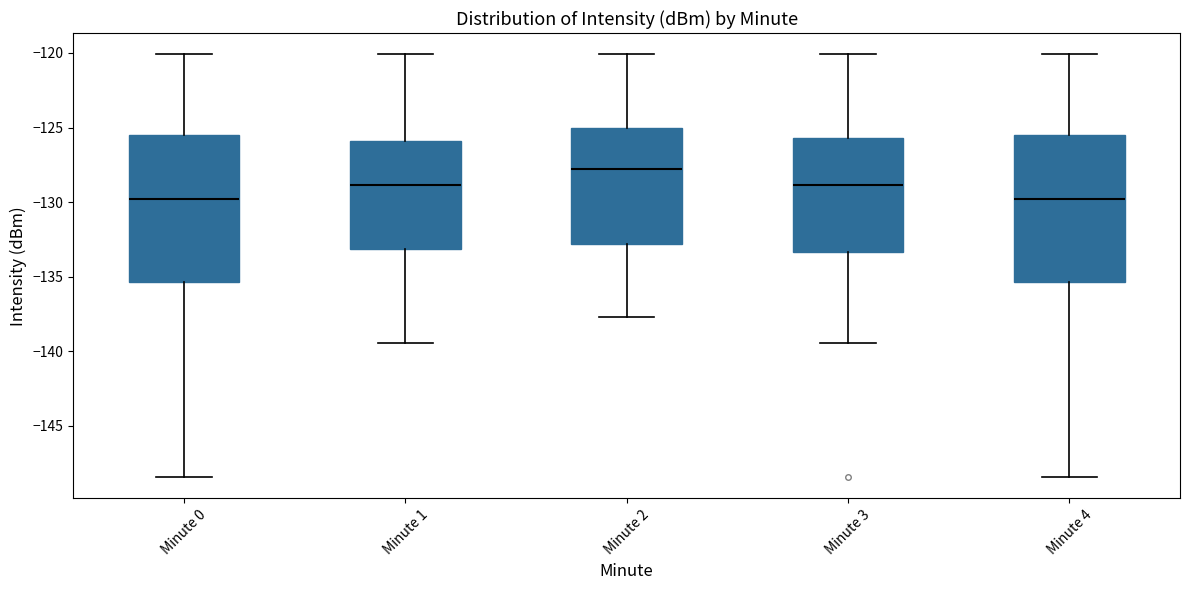

Reading left to right, transcribe this box plot: for each box, give where its median line is, the range the box spans, and where its two whiskers end, as read against the y-axis. The values are not printed on the chart, so give them approximately, as read against the axis.

Minute 0: median -130.0, box -135.5 to -125.5, whiskers -148.5 to -120.0
Minute 1: median -129.0, box -133.0 to -126.0, whiskers -139.5 to -120.0
Minute 2: median -128.0, box -133.0 to -125.0, whiskers -137.5 to -120.0
Minute 3: median -129.0, box -133.5 to -125.5, whiskers -139.5 to -120.0
Minute 4: median -130.0, box -135.5 to -125.5, whiskers -148.5 to -120.0